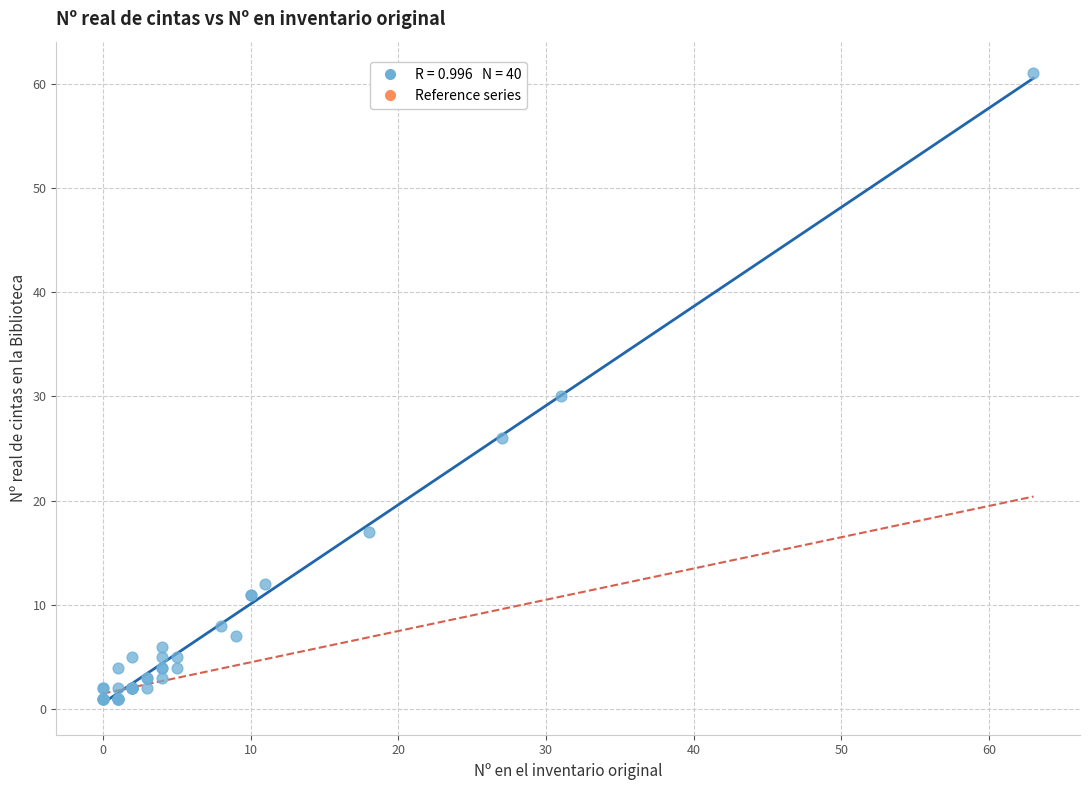

What Y value in the scatter plot is closest to 31?

30